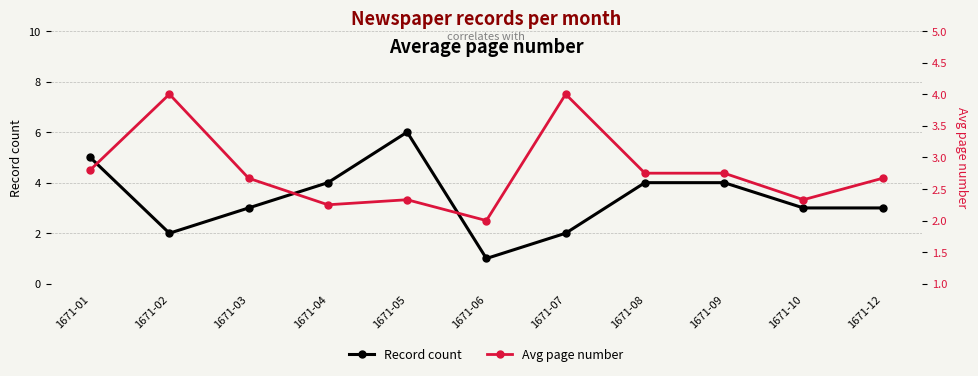

At 1671-05, list the series in order from largest to smallest.

Record count, Avg page number